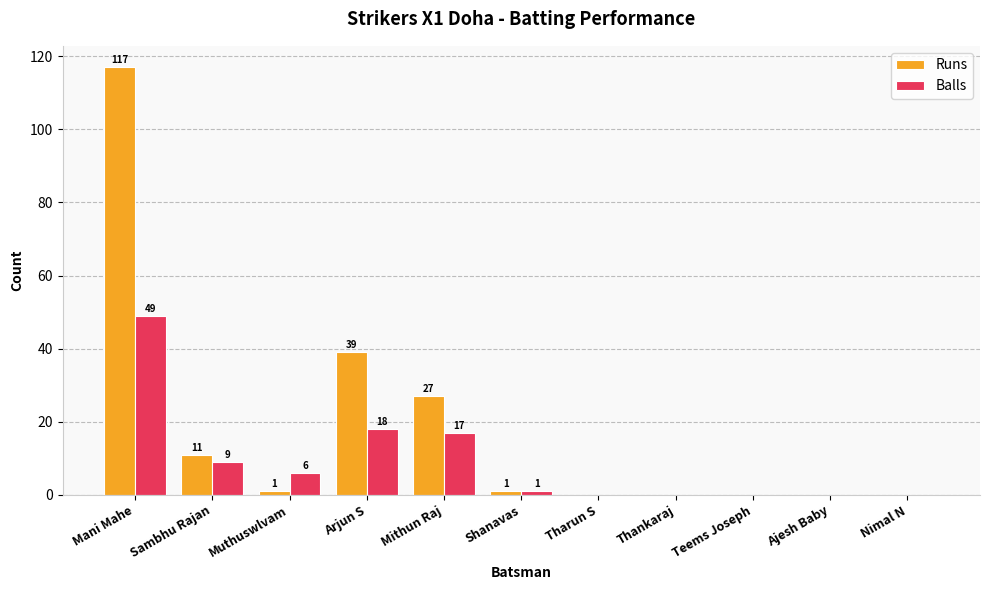

Between Muthuswlvam and Nimal N, which series saw the biggest shift?

Balls